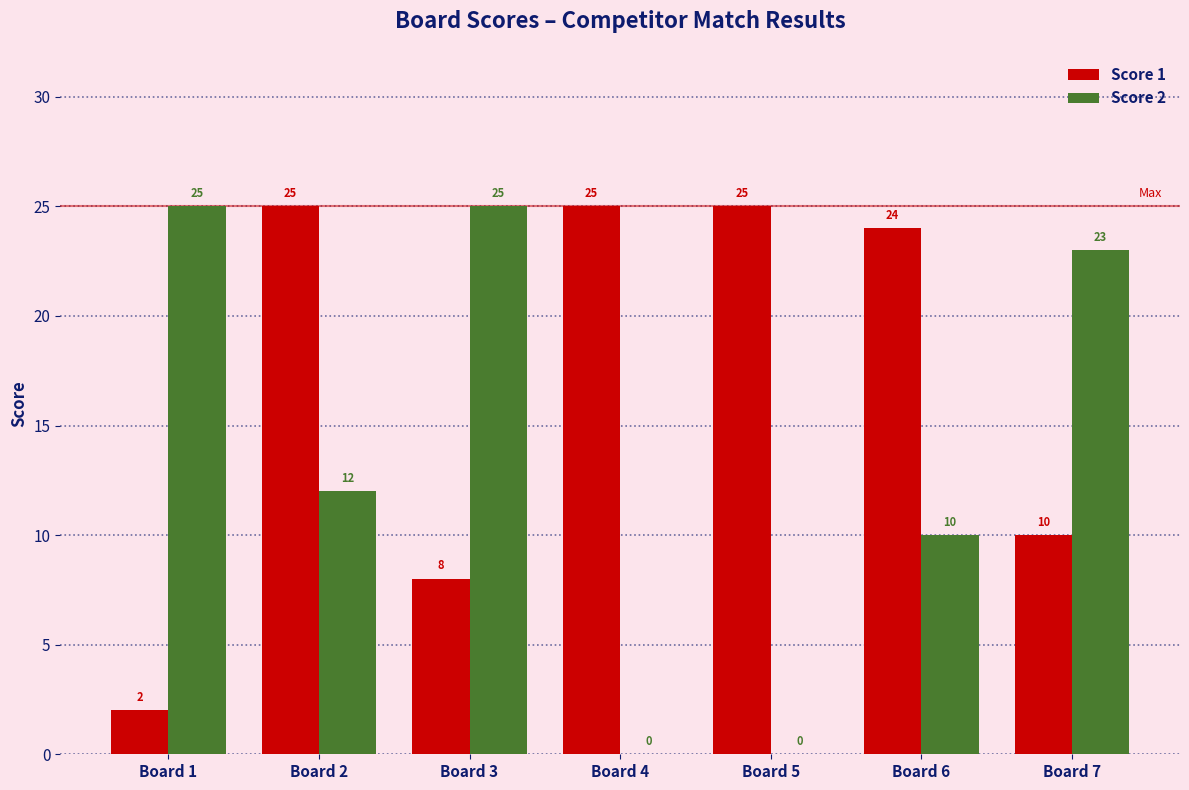

What are all the series names shown in the legend?

Score 1, Score 2